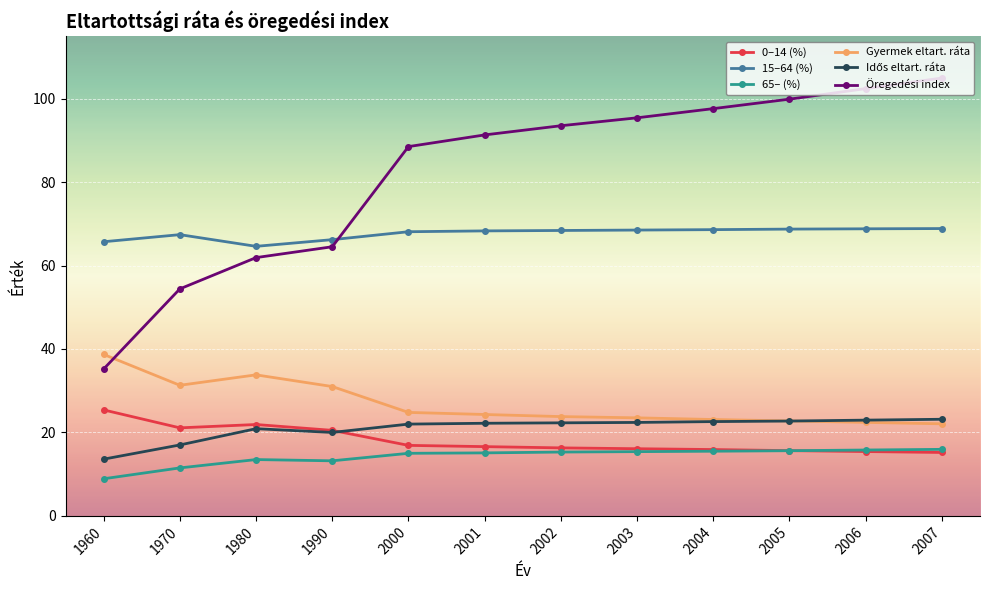

True or false: 0–14 (%) and Gyermek eltart. ráta intersect in this chart.

False